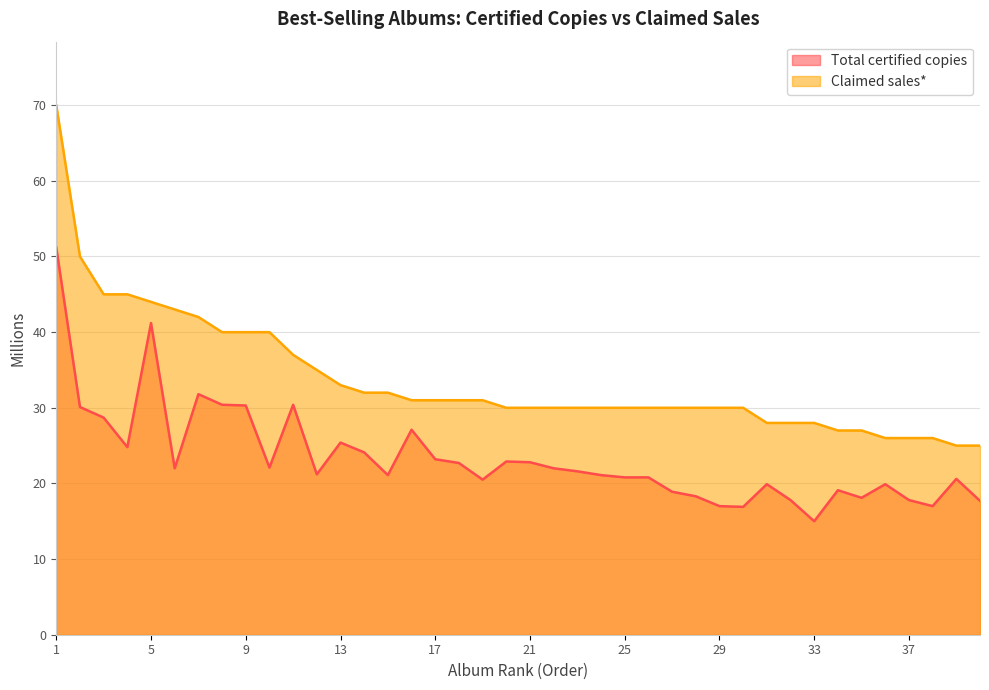

What is the maximum value shown in the chart?

70.0